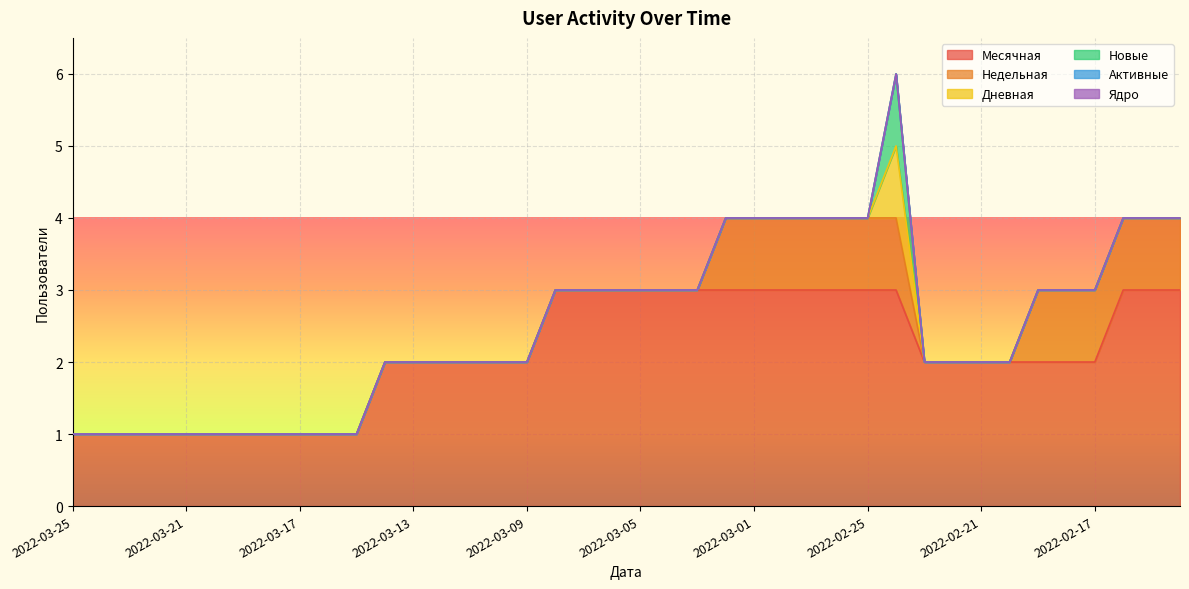

True or false: Месячная and Активные intersect in this chart.

False